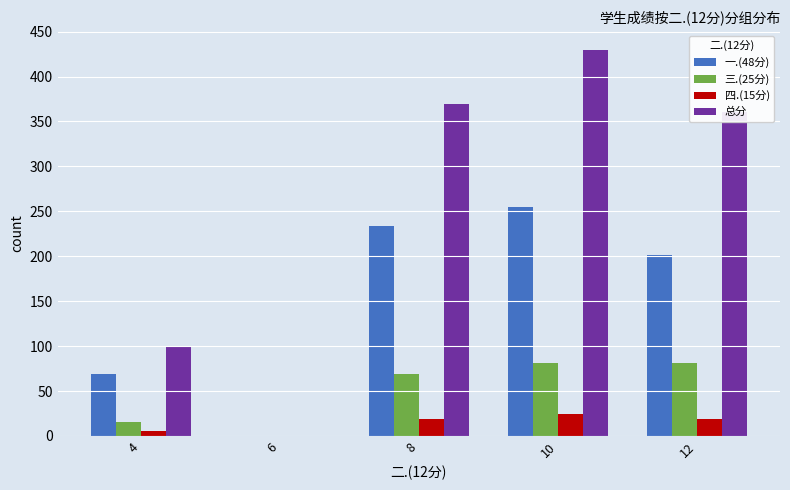

Which series changed the most between 4 and 6?

总分